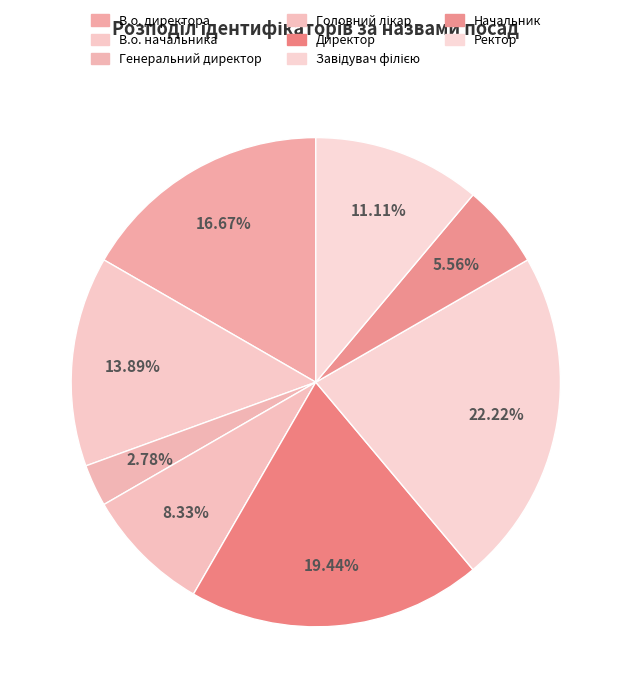

Is Директор the majority of the pie?

No